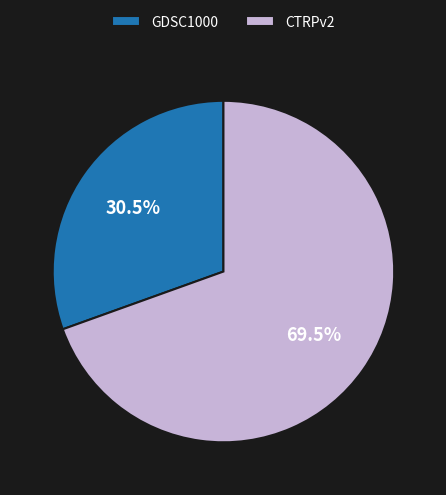

The GDSC1000 slice represents 40% of the pie. True or false?

False